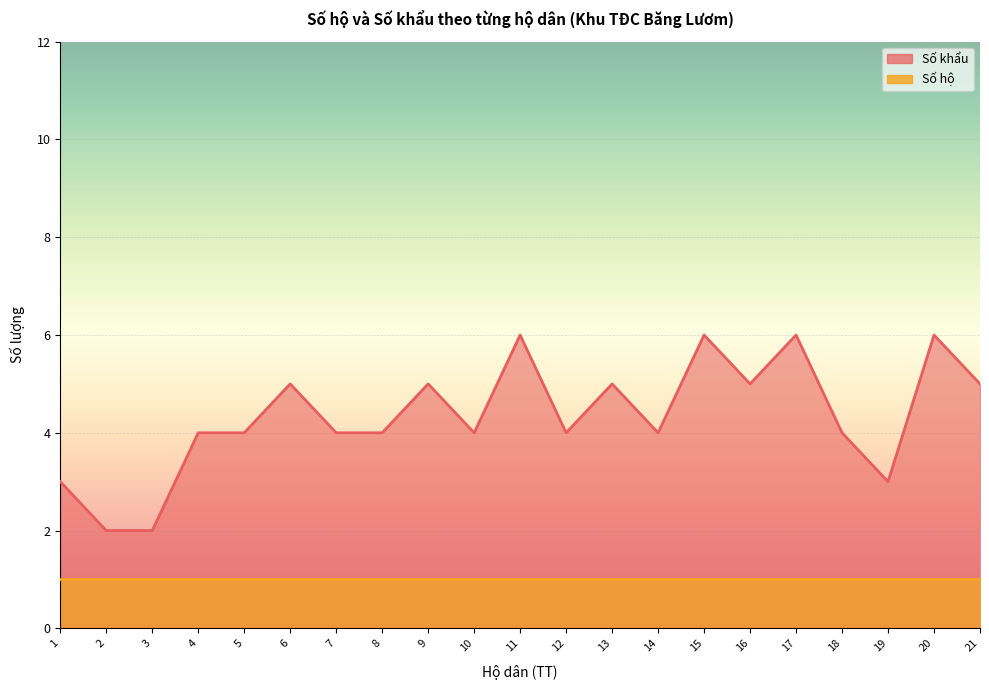

List the labels in order of value, smallest first.

2, 3, 1, 19, 4, 5, 7, 8, 10, 12, 14, 18, 6, 9, 13, 16, 21, 11, 15, 17, 20